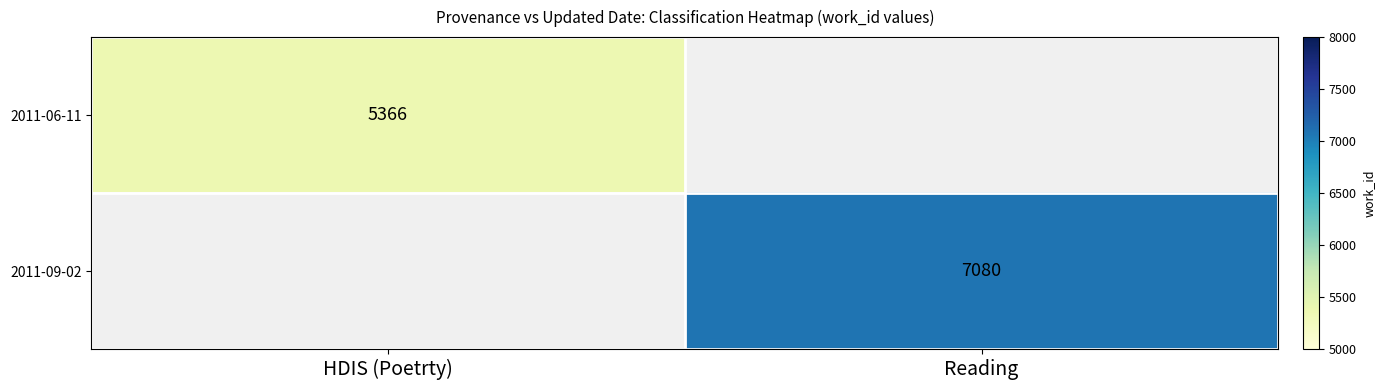

True or false: 2011-06-11 has a value of 5366 at HDIS (Poetrty).

True